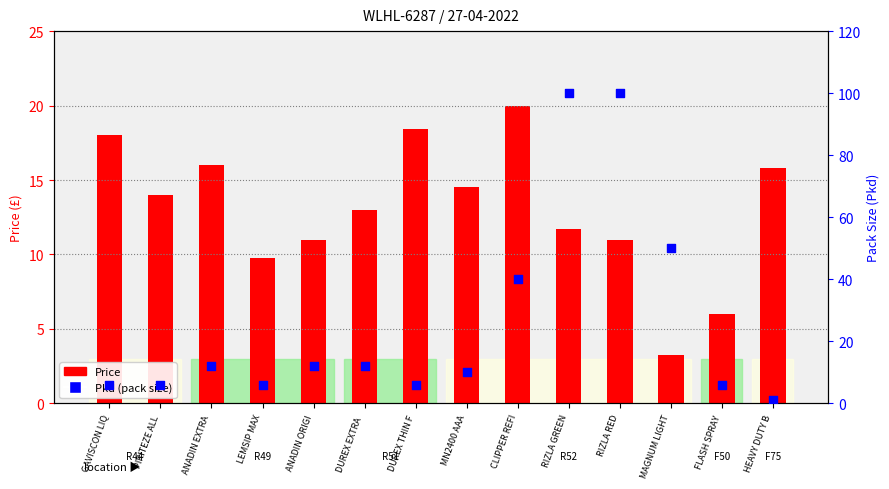

Which series contains the lowest Y value?

Pkd (pack size)